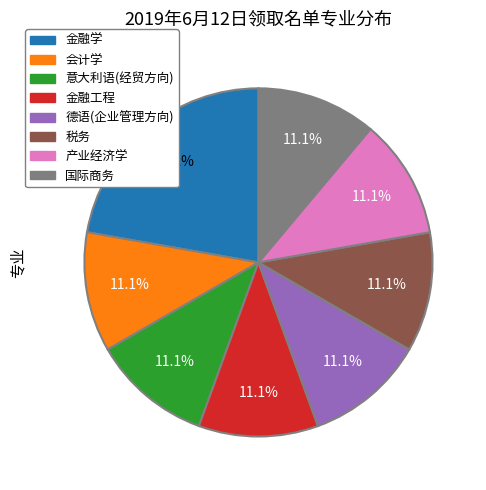

True or false: 德语(企业管理方向) accounts for 11% of the total.

True